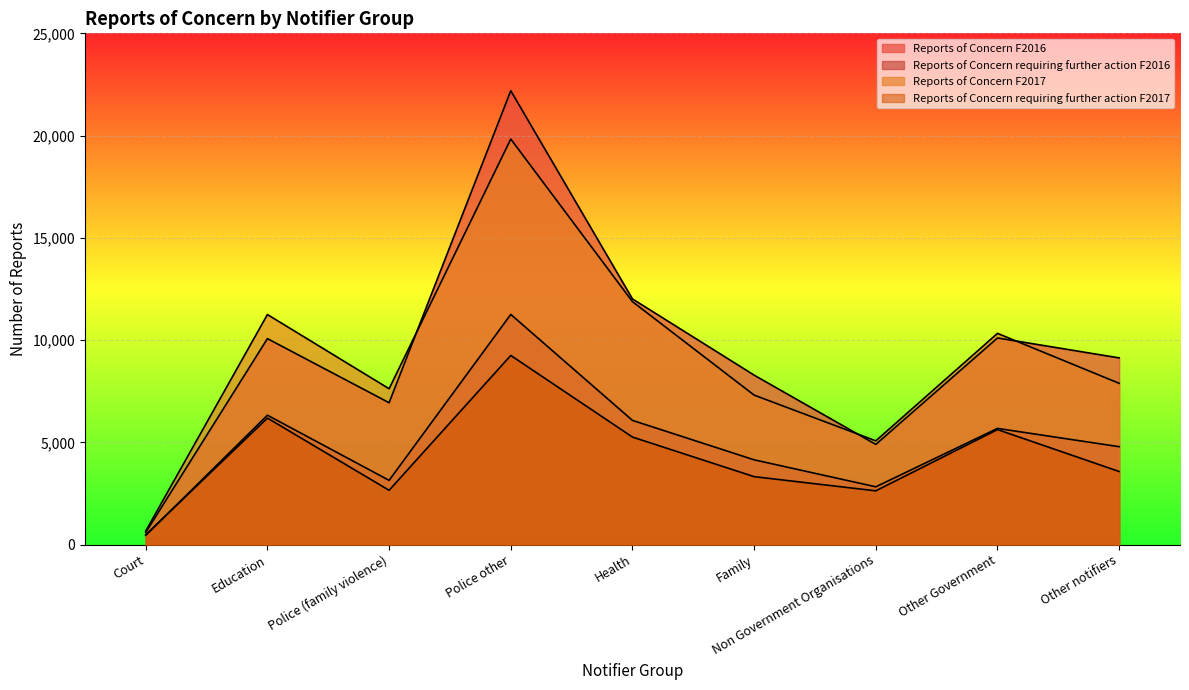

What is the total value across all series at Other Government?

31737